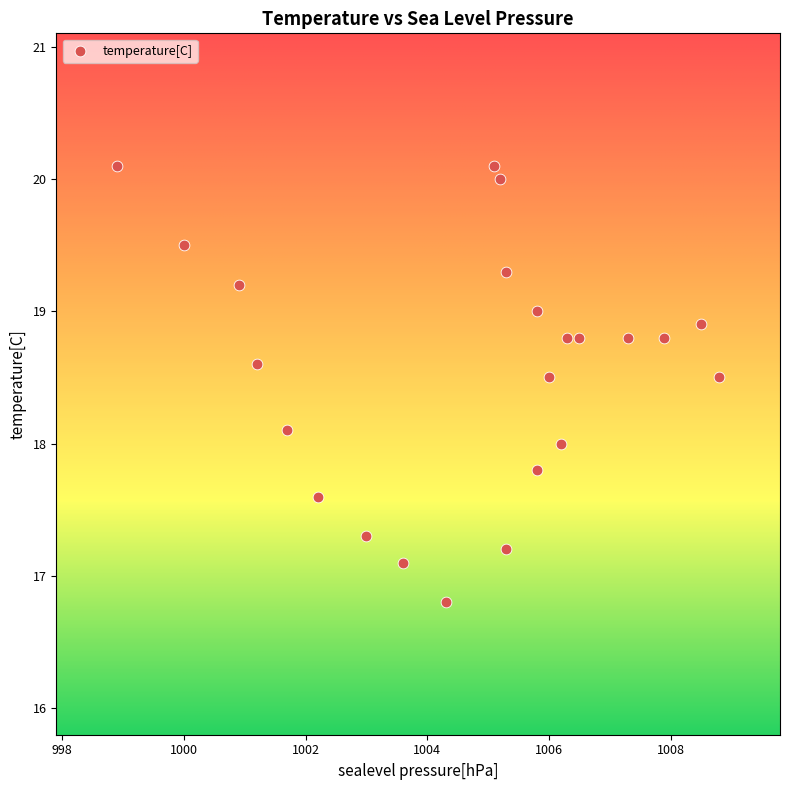

What is the range of Y values (max minus min)?

3.3